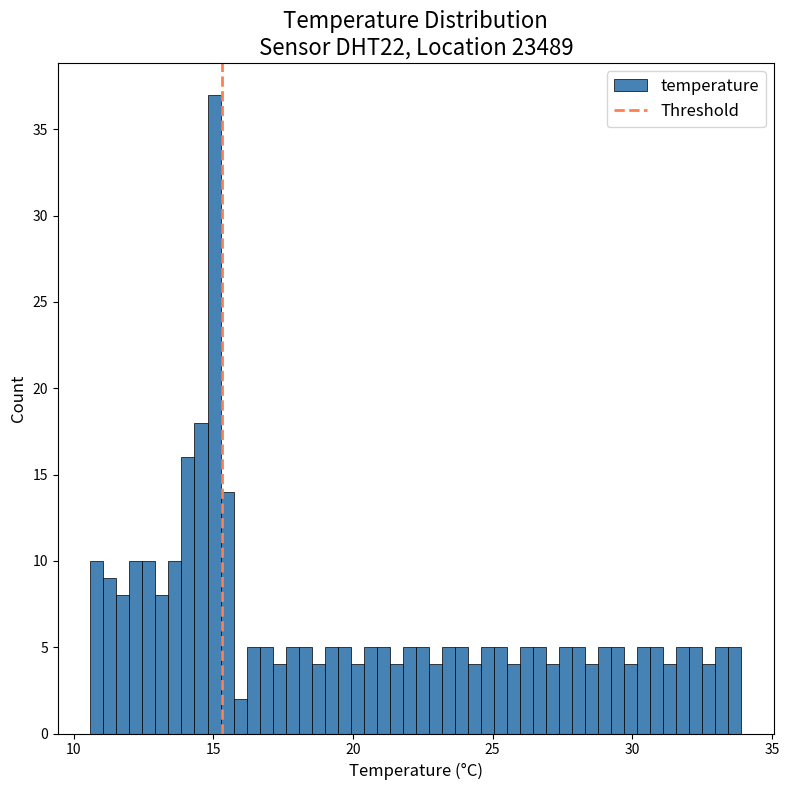

Read against the x-axis, roughly where is the centre of the tallest bar?

15.0